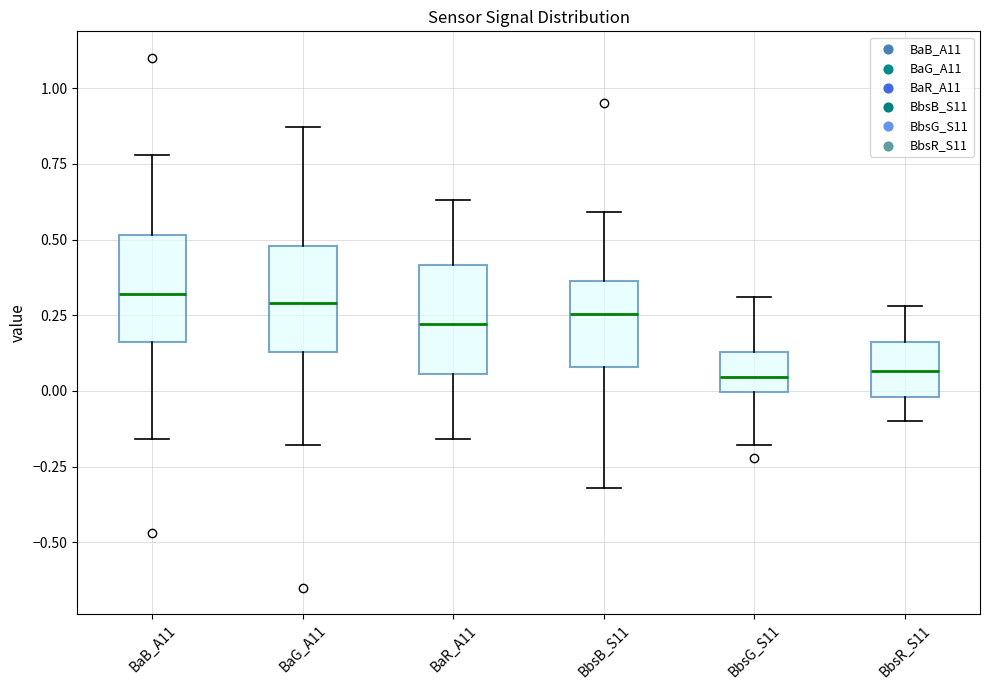

Reading left to right, transcribe this box plot: for each box, give where its median line is, the range the box spans, and where its two whiskers end, as read against the y-axis. The values are not printed on the chart, so give them approximately, as read against the axis.

BaB_A11: median 0.30, box 0.15 to 0.50, whiskers -0.15 to 0.80
BaG_A11: median 0.30, box 0.15 to 0.50, whiskers -0.20 to 0.85
BaR_A11: median 0.20, box 0.05 to 0.40, whiskers -0.15 to 0.65
BbsB_S11: median 0.25, box 0.10 to 0.35, whiskers -0.30 to 0.60
BbsG_S11: median 0.05, box 0.00 to 0.15, whiskers -0.20 to 0.30
BbsR_S11: median 0.05, box 0.00 to 0.15, whiskers -0.10 to 0.30